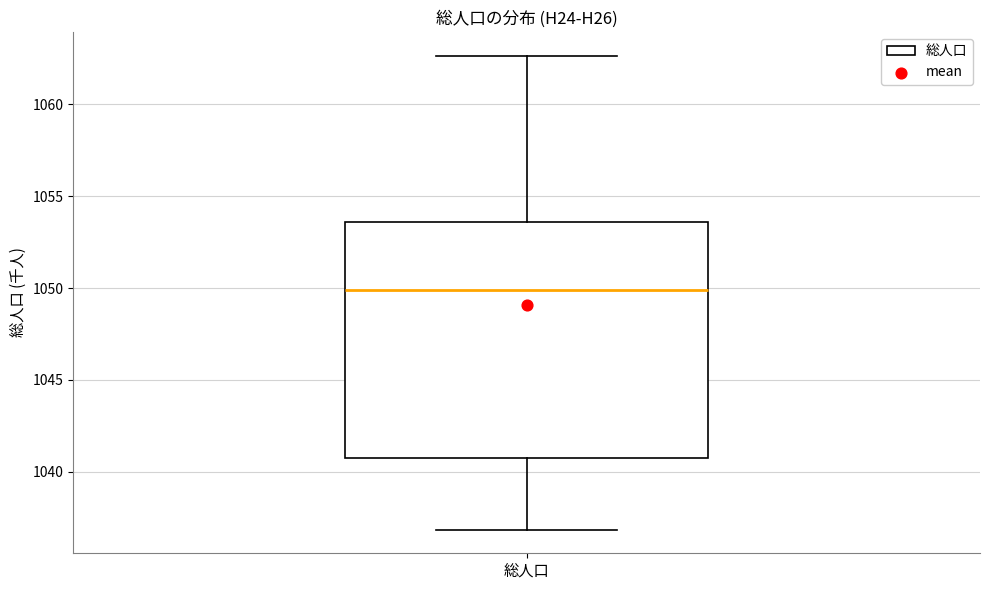

Read this box plot against the y-axis: the position of the median line, the range covered by the box, and the ends of both whiskers. The values are not printed on the chart, so give them approximately, as read against the axis.

median 1050.0, box 1040.5 to 1053.5, whiskers 1037.0 to 1062.5